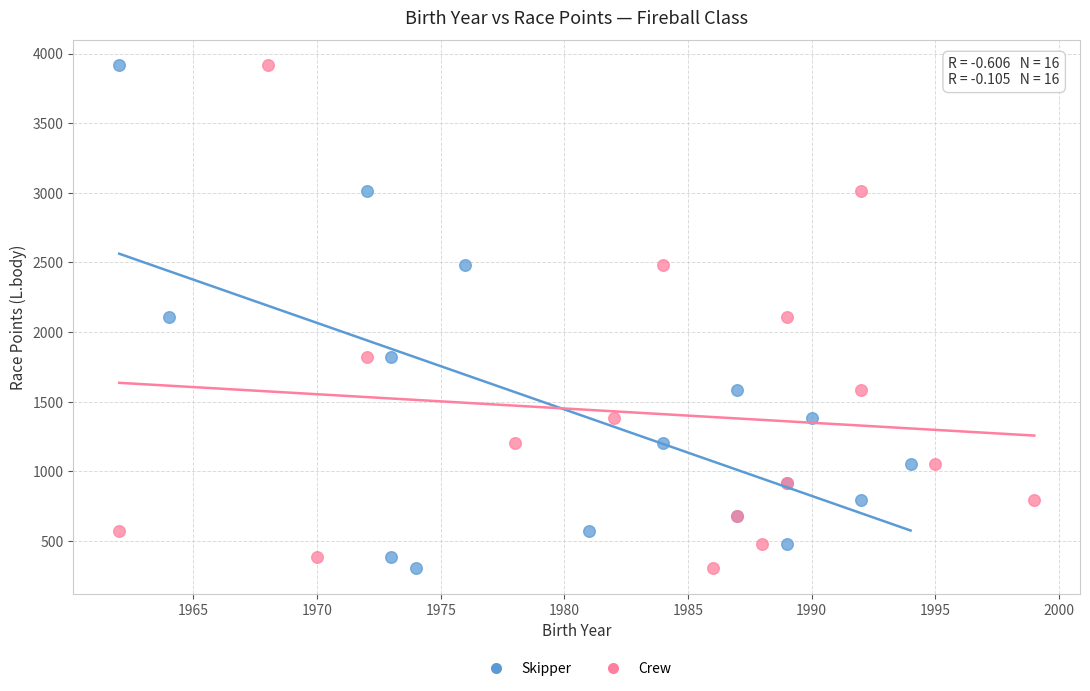

What are all the series names shown in the legend?

Skipper, Crew